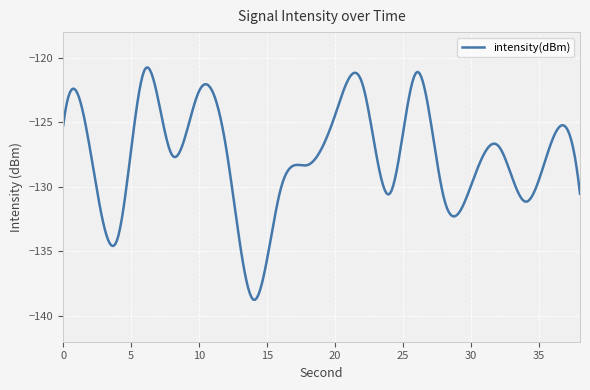

What is the greatest value displayed?

-120.7